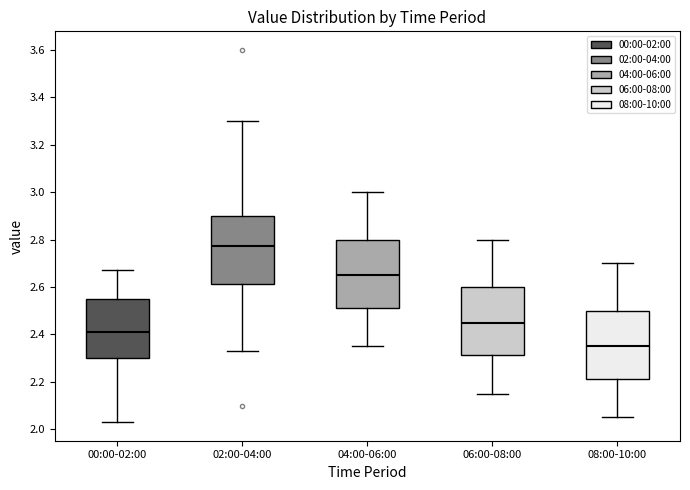

Reading left to right, transcribe this box plot: for each box, give where its median line is, the range the box spans, and where its two whiskers end, as read against the y-axis. The values are not printed on the chart, so give them approximately, as read against the axis.

00:00-02:00: median 2.42, box 2.30 to 2.56, whiskers 2.04 to 2.68
02:00-04:00: median 2.78, box 2.62 to 2.90, whiskers 2.34 to 3.30
04:00-06:00: median 2.66, box 2.52 to 2.80, whiskers 2.36 to 3.00
06:00-08:00: median 2.46, box 2.32 to 2.60, whiskers 2.16 to 2.80
08:00-10:00: median 2.36, box 2.22 to 2.50, whiskers 2.06 to 2.70